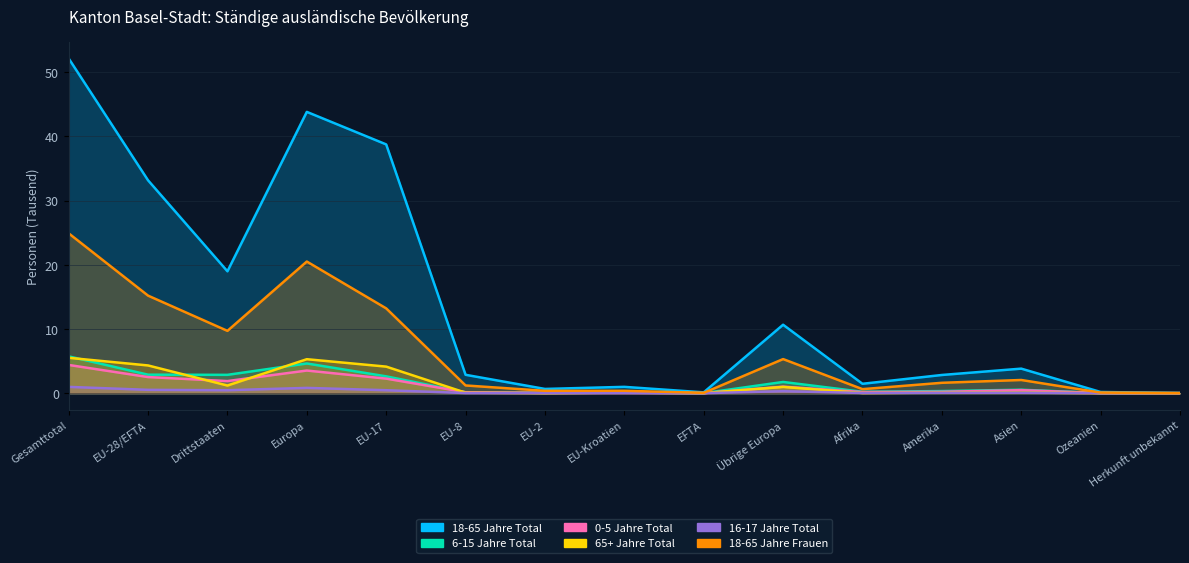

True or false: 18-65 Jahre Frauen and 18-65 Jahre Total intersect in this chart.

False